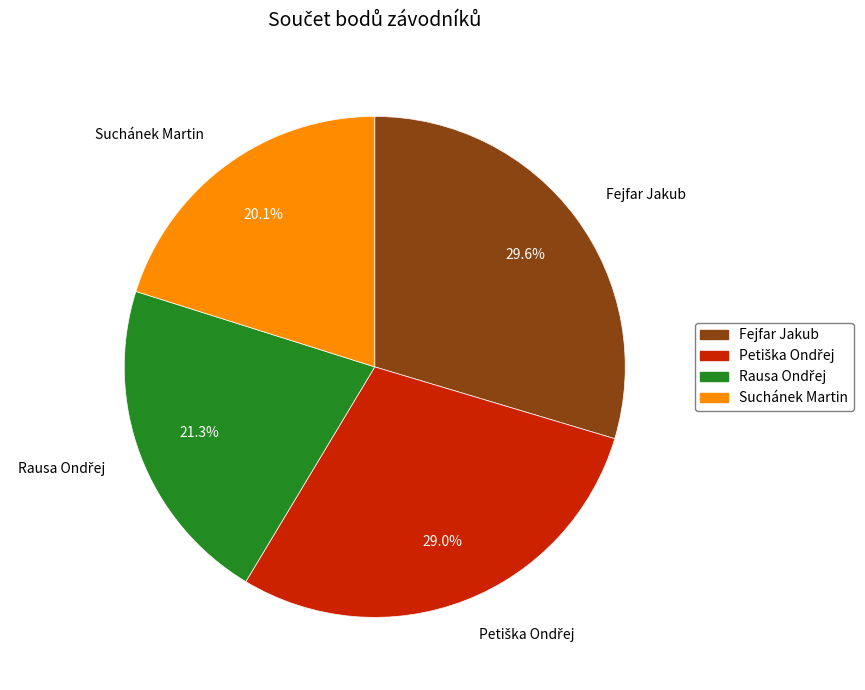

How many segments does this pie chart have?

4